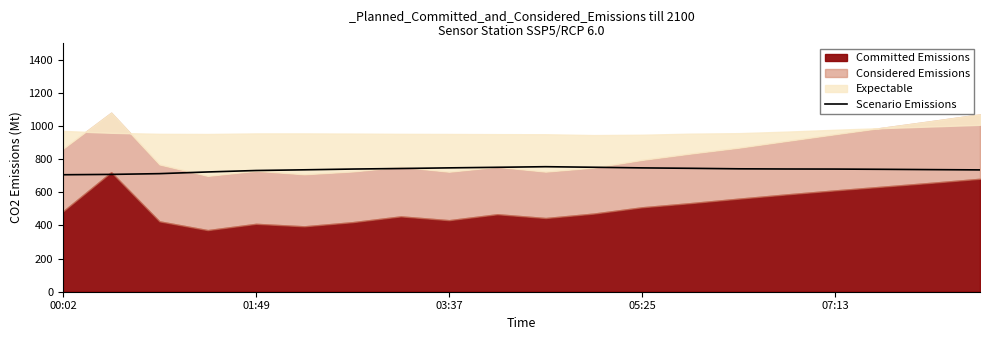

What is the highest value of the Scenario Emissions series?

755.0